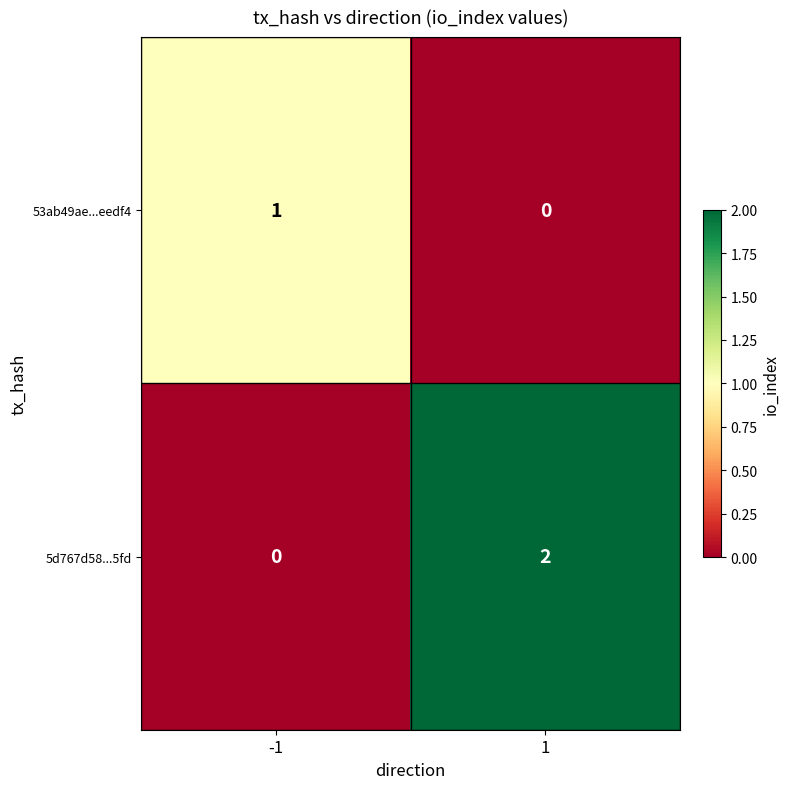

At which category is the sum across all series the highest?

1